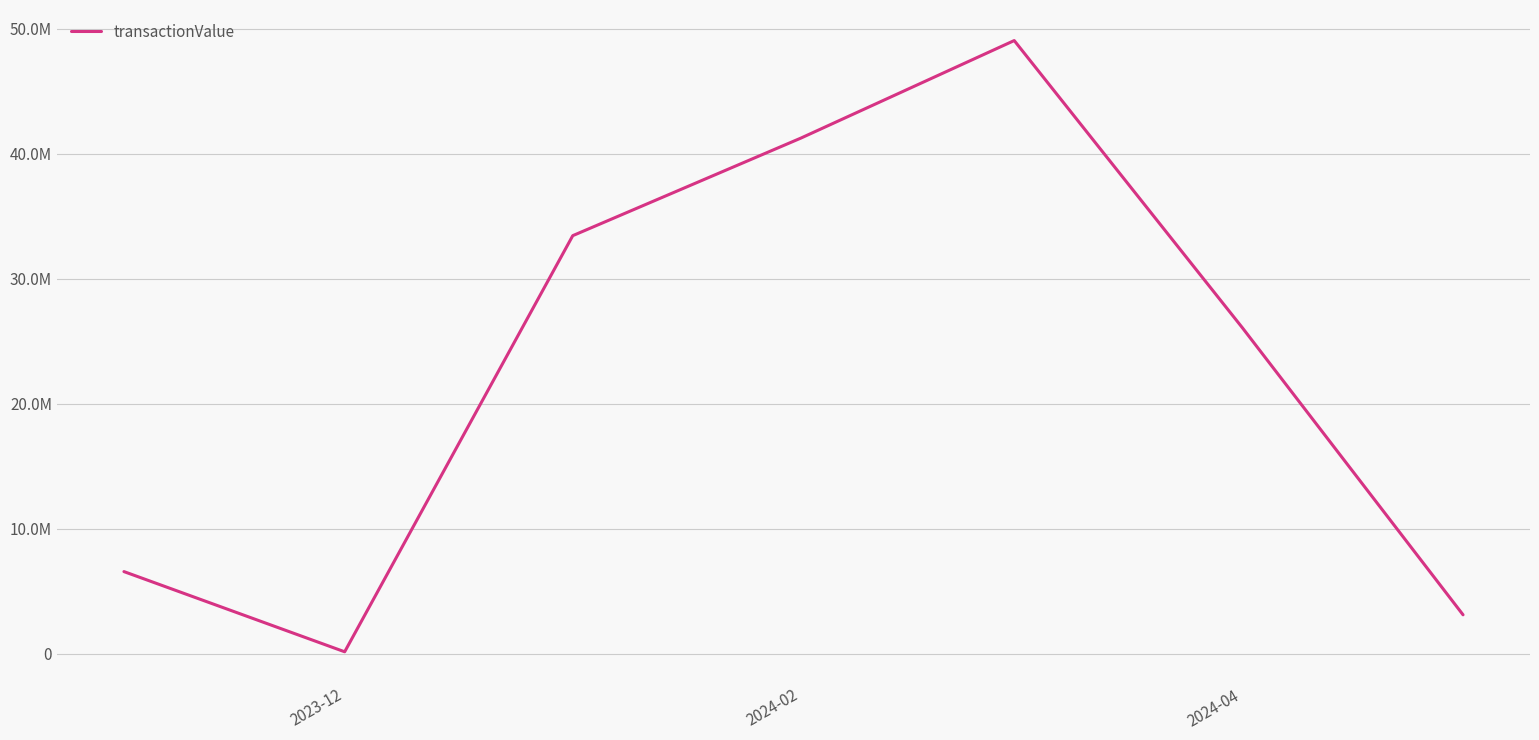

What is the average value?

22811653.9